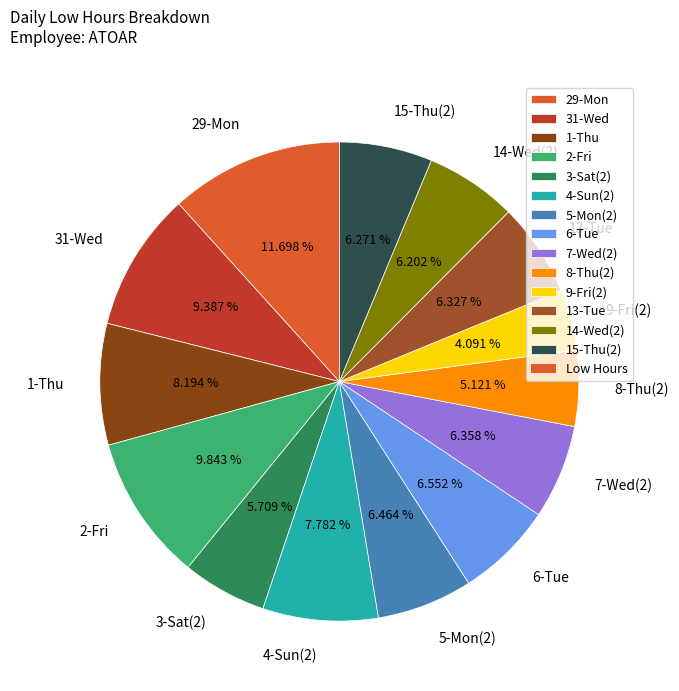

Is there any slice that represents more than half of the pie?

No